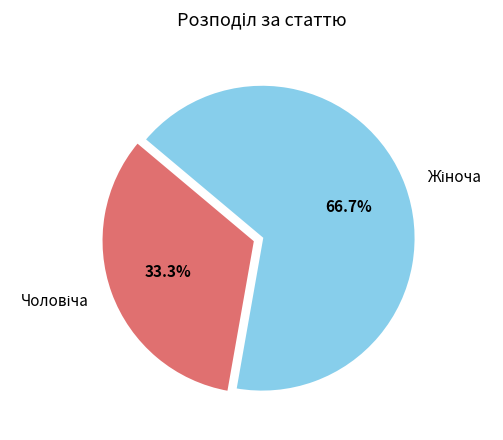

Is there a majority slice in this chart?

Yes